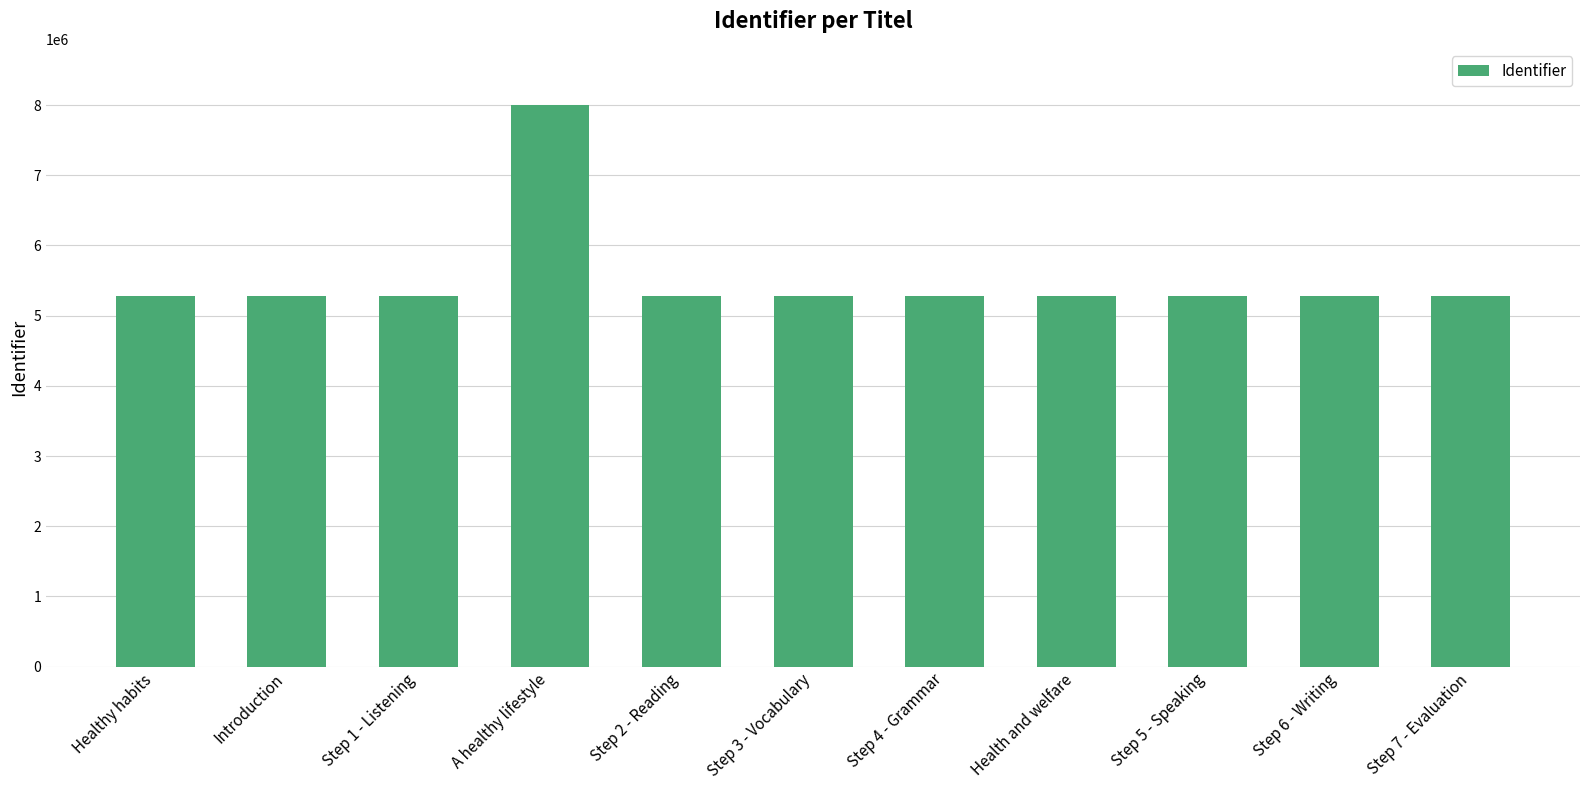

What is the change in value from Step 4 - Grammar to Step 5 - Speaking?

+10